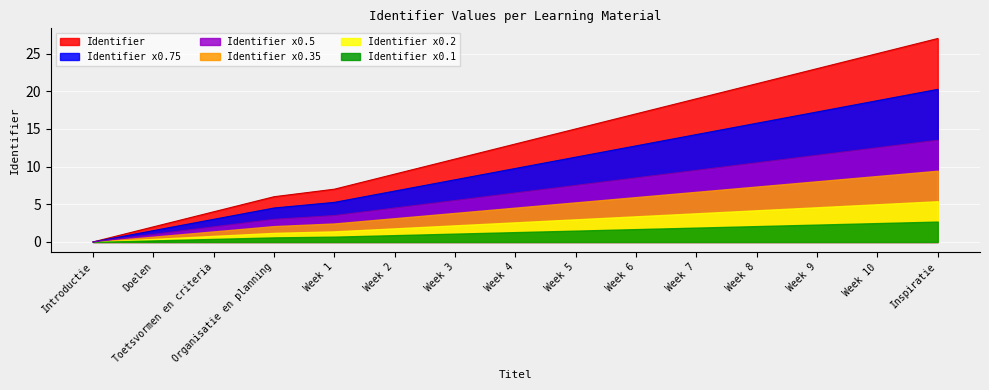

How many categories are shown in the chart?

15